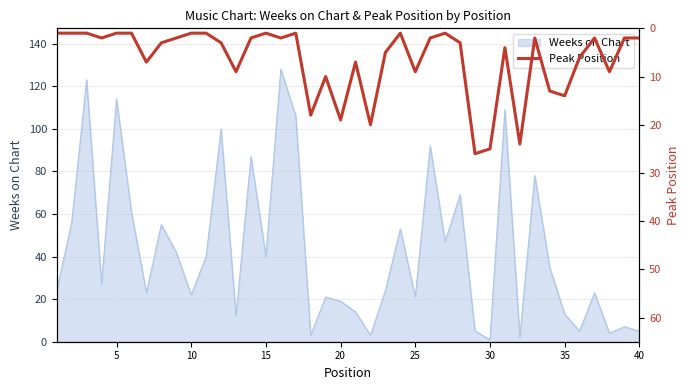

Is it true that Weeks on Chart equals 21 at 25?

True